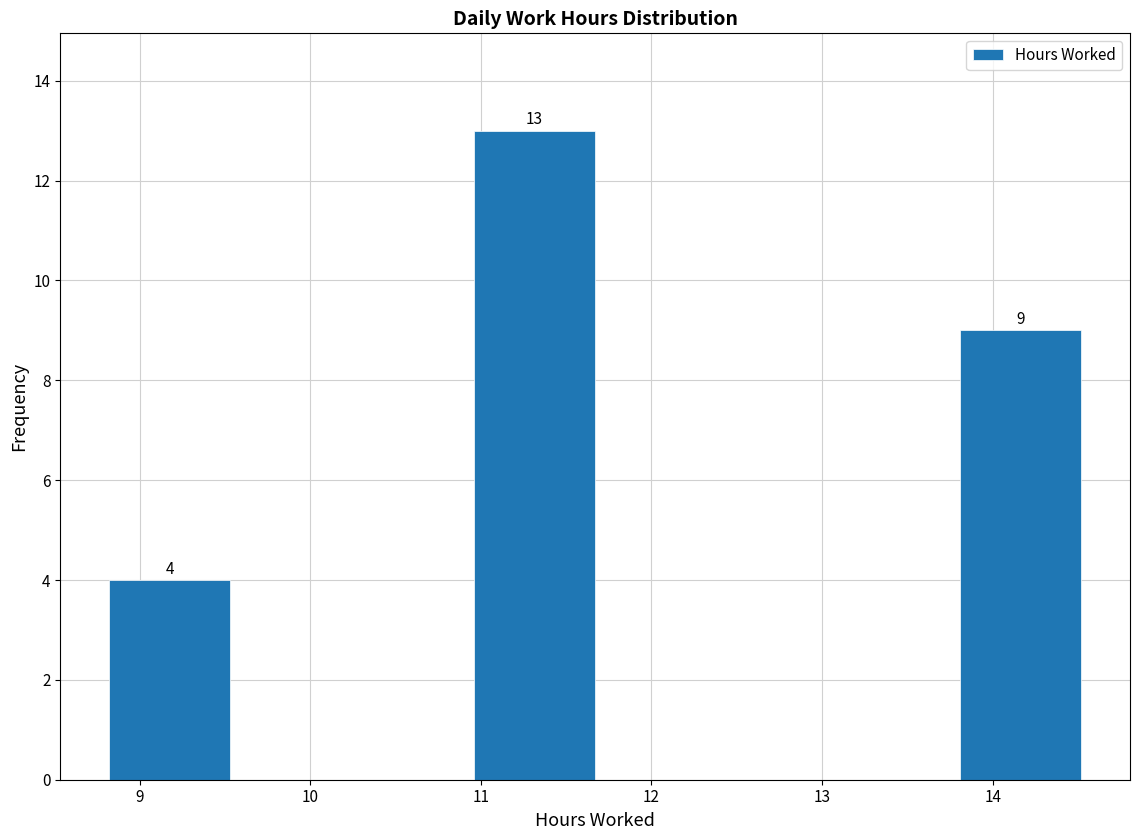

Which range on the x-axis has the tallest bar?

11.0 to 11.7